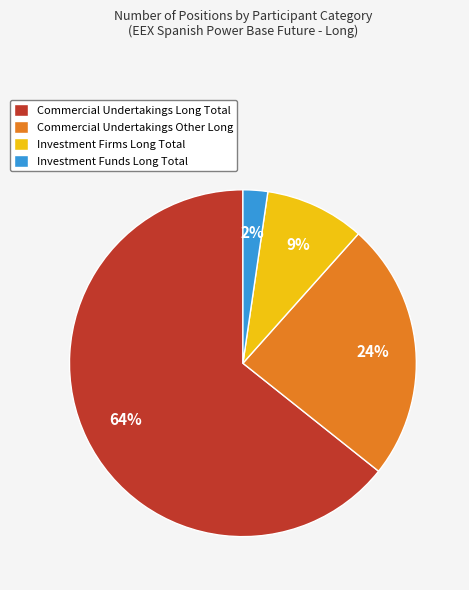

Does any single category account for the majority?

Yes